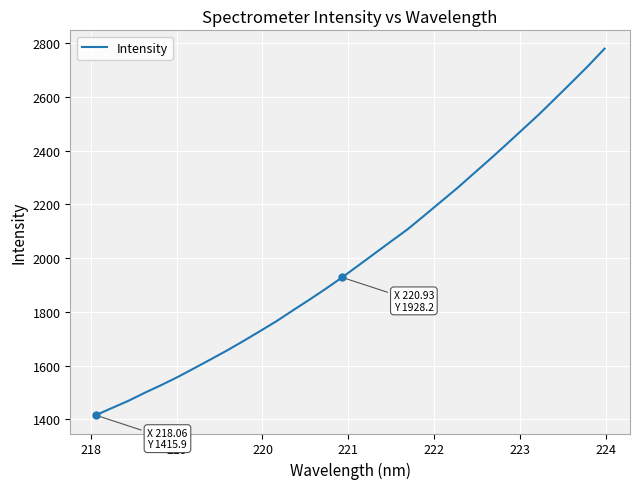

How many lines are shown in the chart?

1